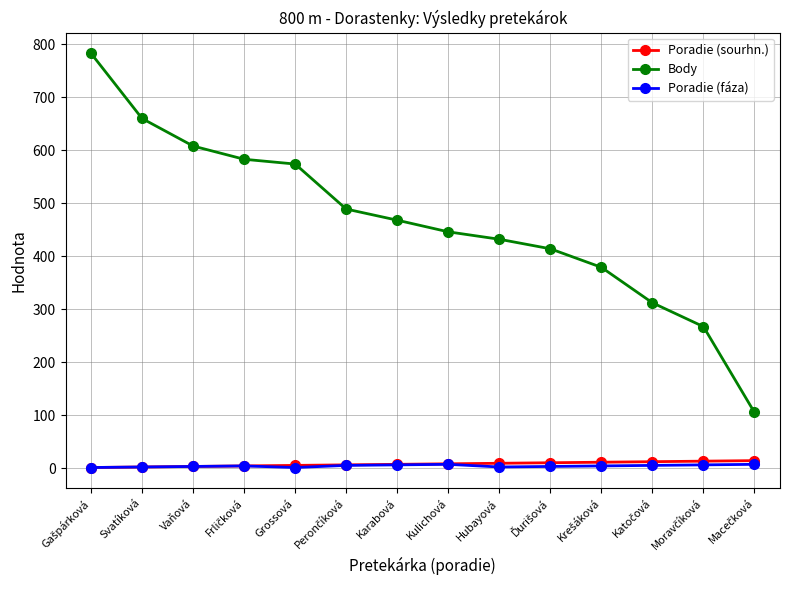

True or false: Poradie (sourhn.) has a value of 5 at Grossová.

True